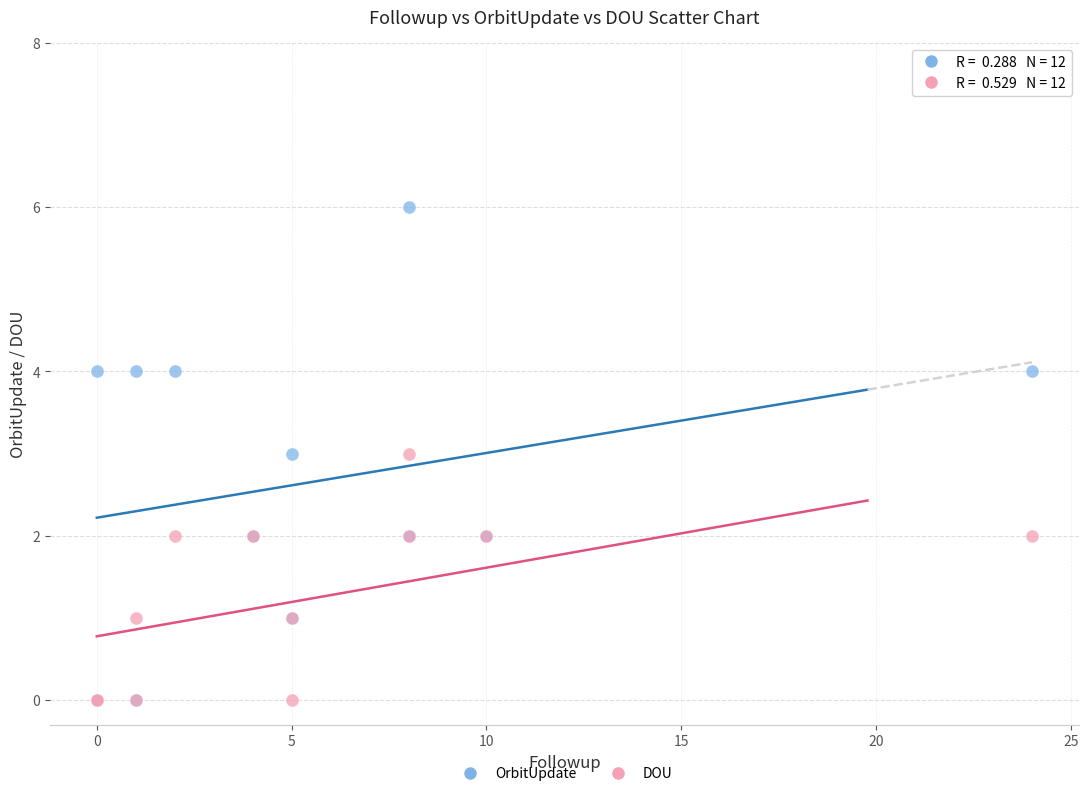

Which series has the largest Y range (max minus min)?

OrbitUpdate